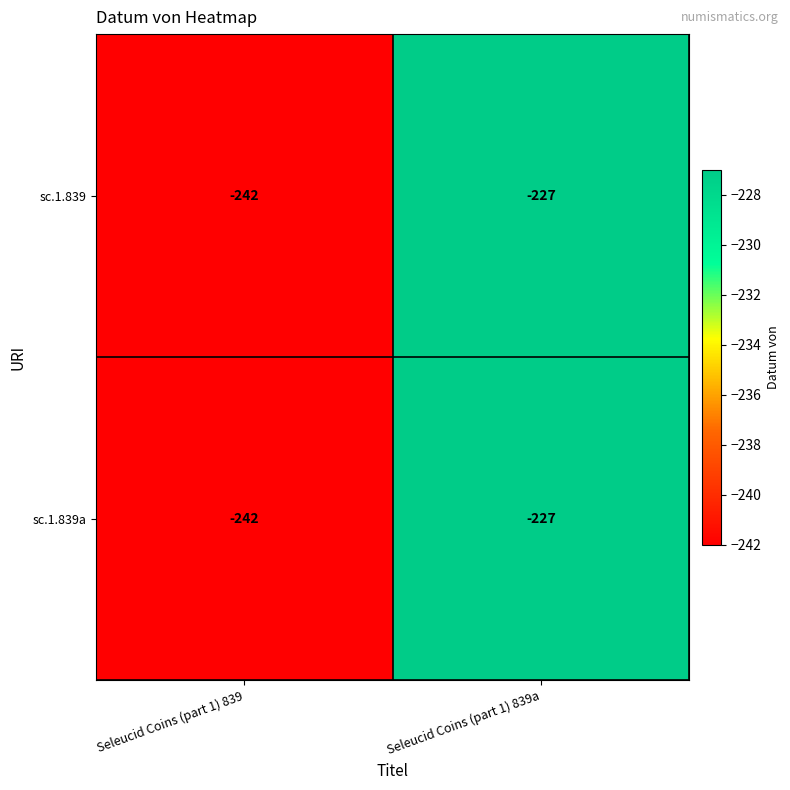

Reading right to left, what are all the values shown in this chart?

sc.1.839: Seleucid Coins (part 1) 839a=-227	Seleucid Coins (part 1) 839=-242
sc.1.839a: Seleucid Coins (part 1) 839a=-227	Seleucid Coins (part 1) 839=-242